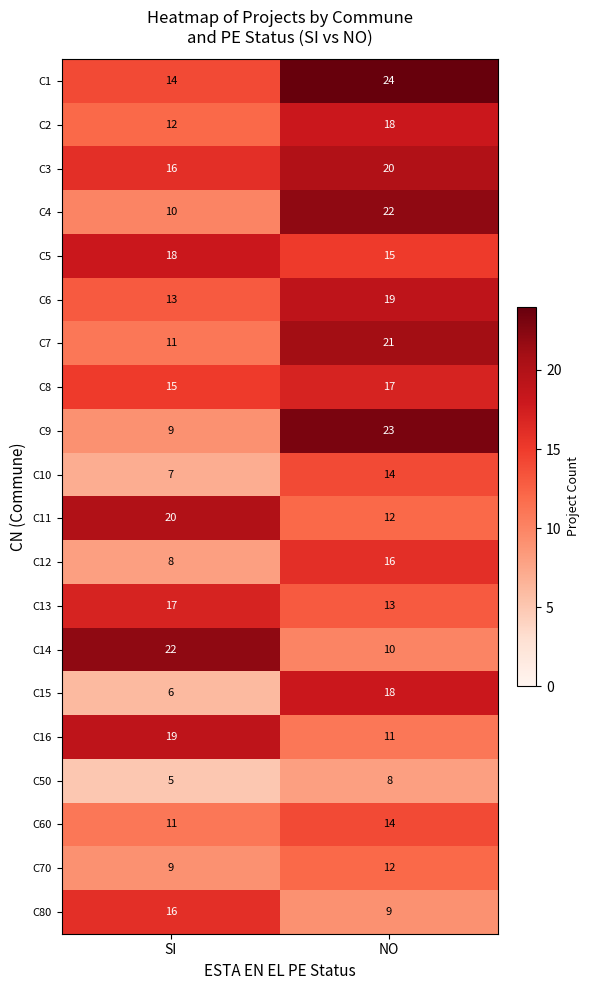

What is the sum of all C13 values?

30